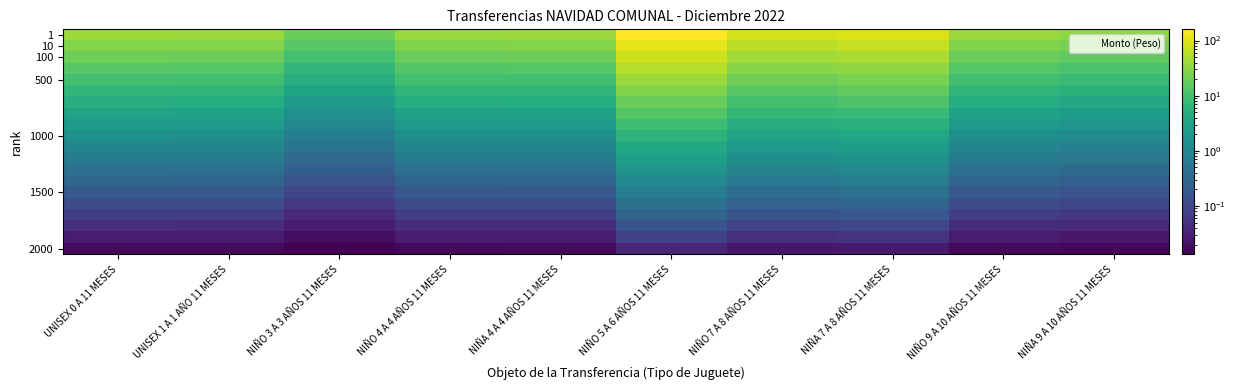

At how many categories does at least one series exceed 53?

3